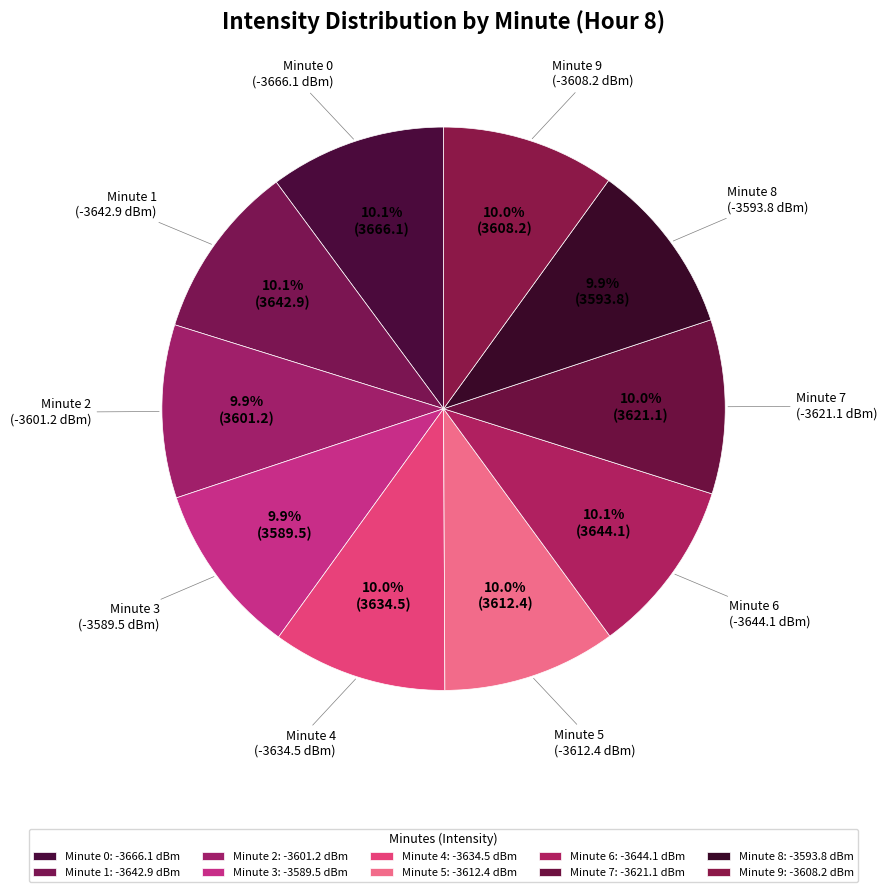

How many slices are in this pie chart?

10